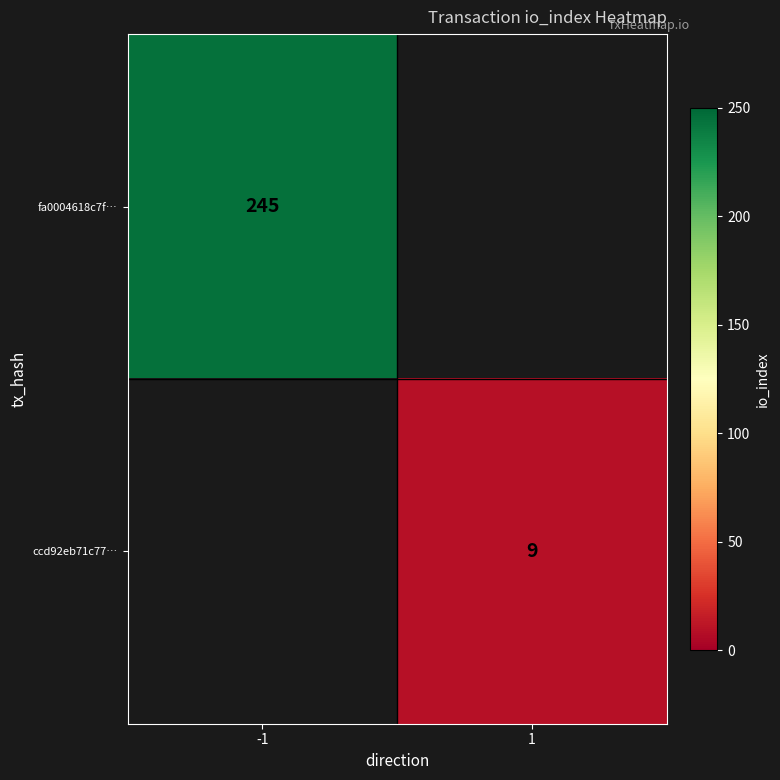

True or false: fa0004618c7f… has a value of 245 at -1.

True